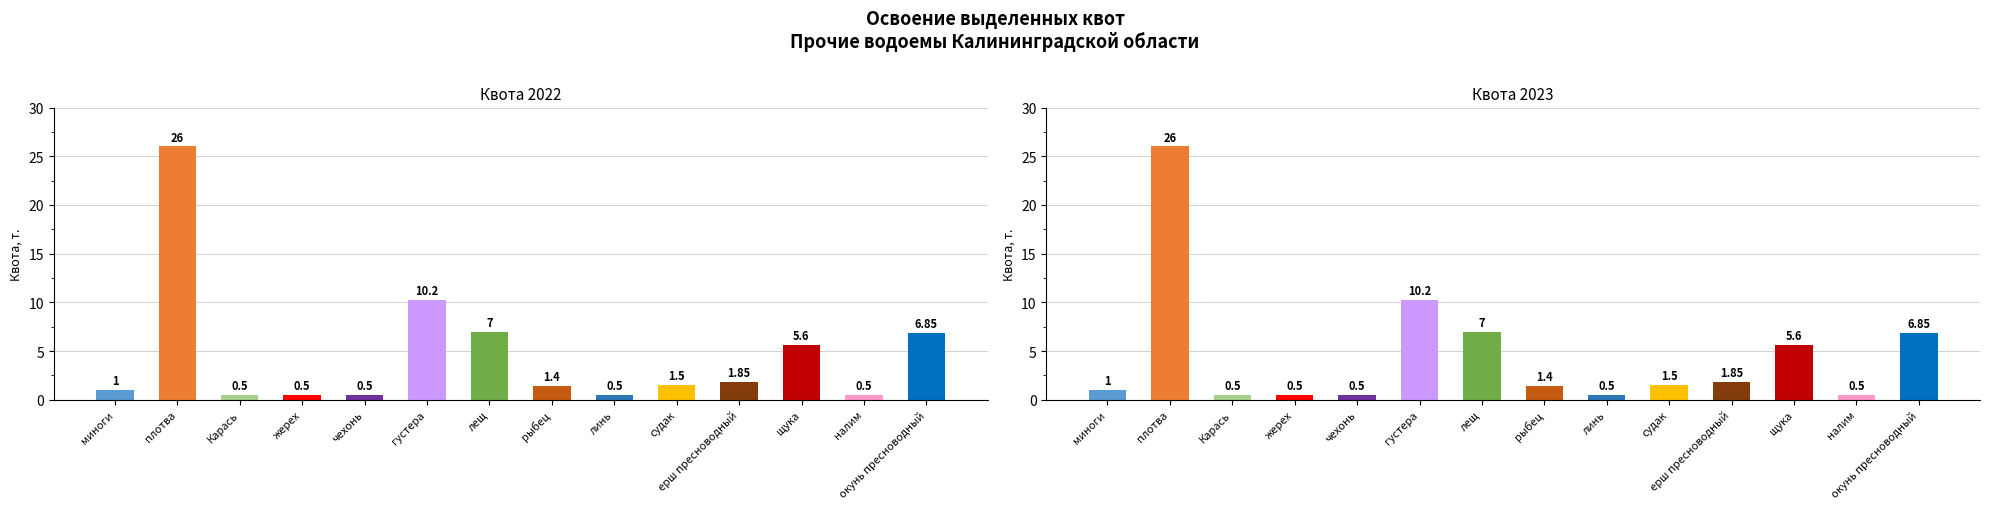

What is the difference between the maximum and second lowest values in the Квота 2022, т. series?

25.5